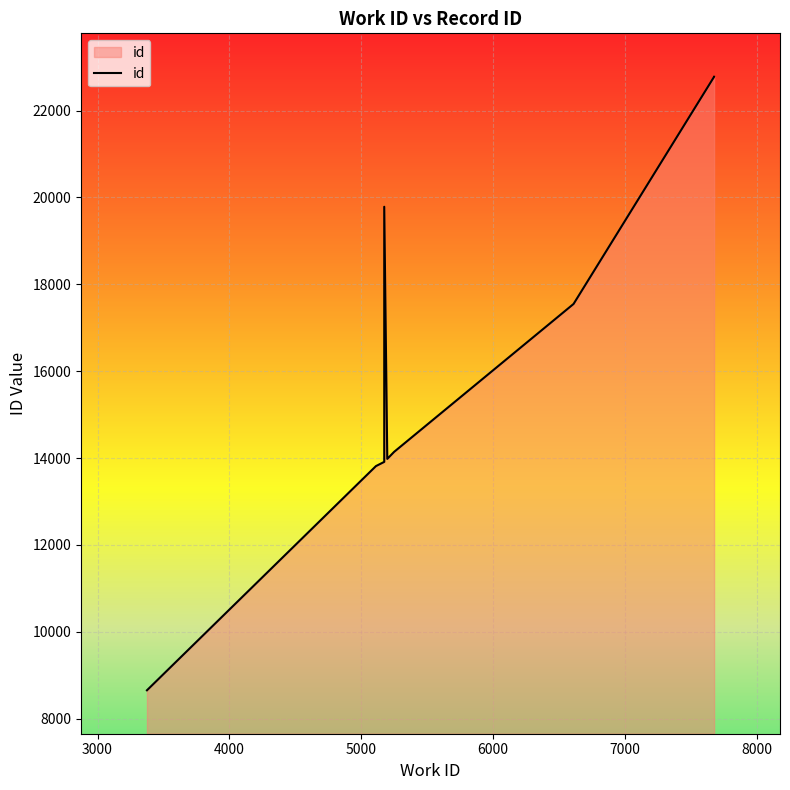

How many interior local valleys (lower than both neighbors) does the data have?

1